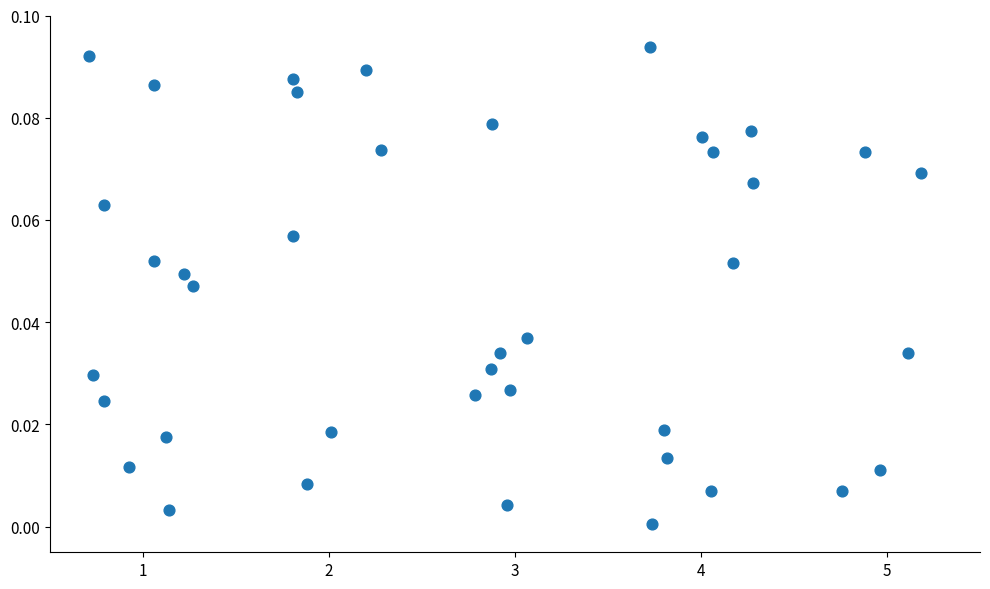

What is the range of X values (max minus min)?

4.5